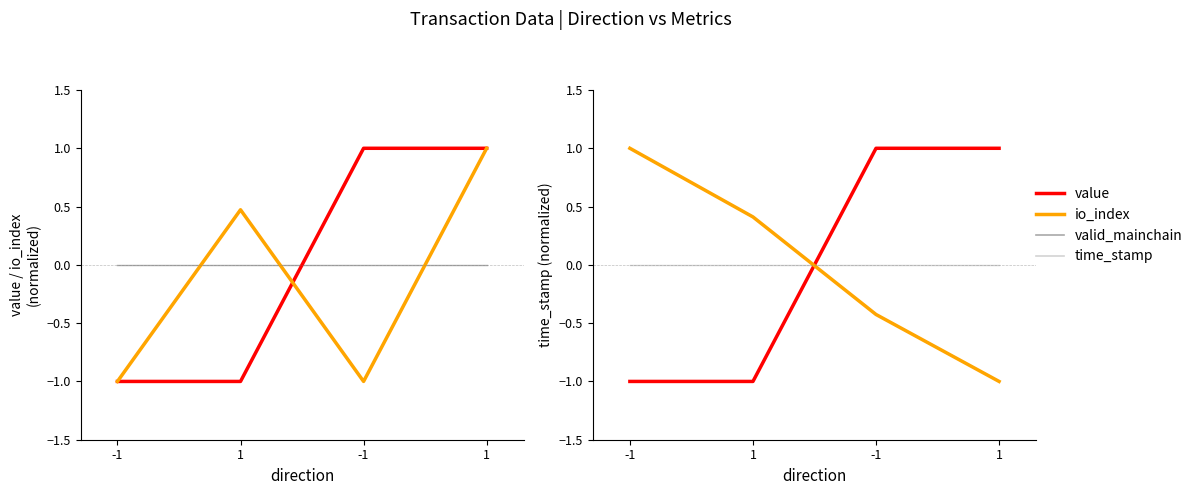

True or false: value has a value of 1.4 at 1.

False